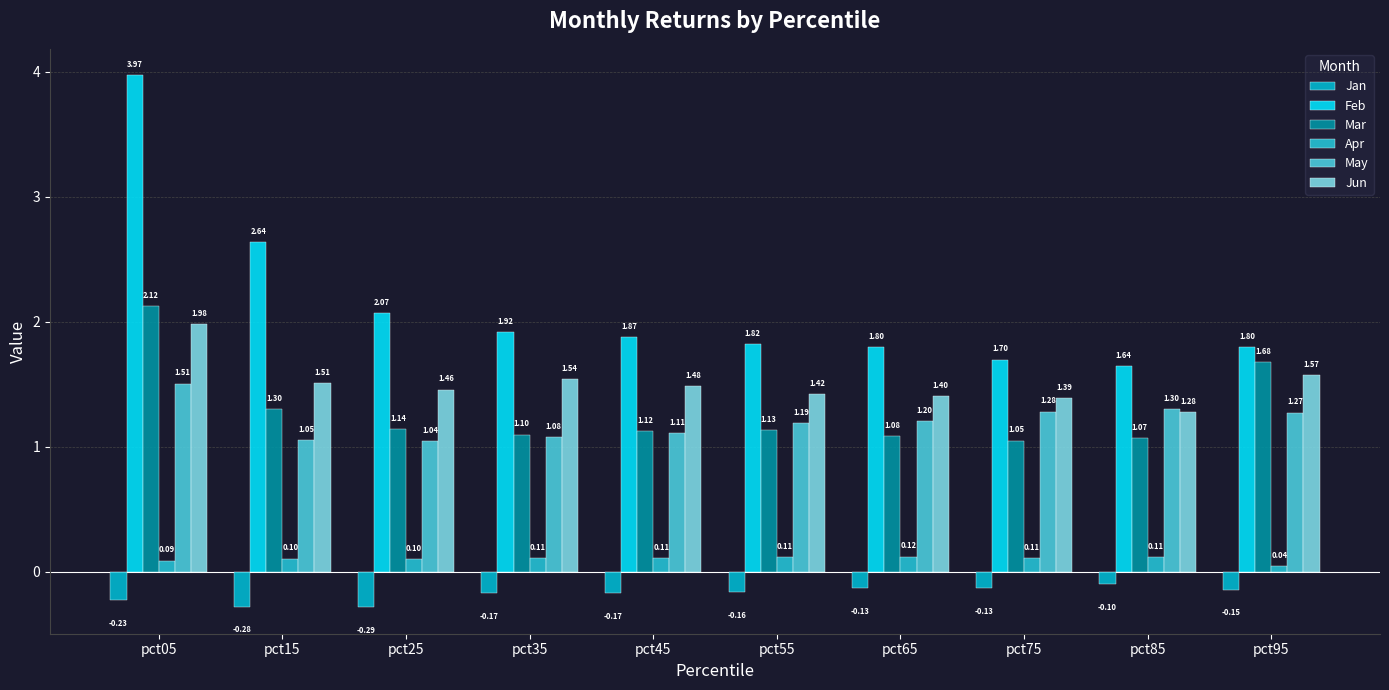

Which series has the largest range (max minus min)?

Feb